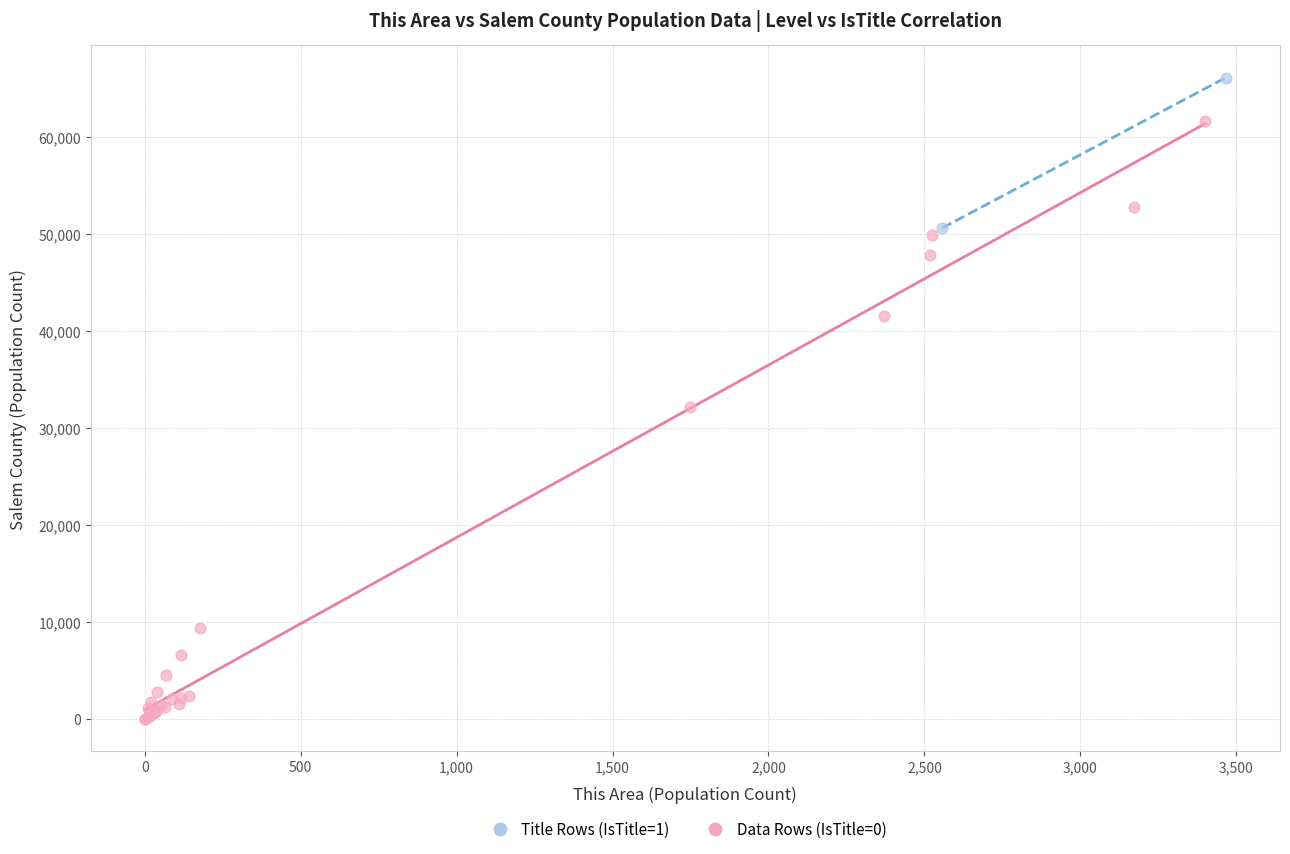

What are all the series names shown in the legend?

Title Rows (IsTitle=1), Data Rows (IsTitle=0)